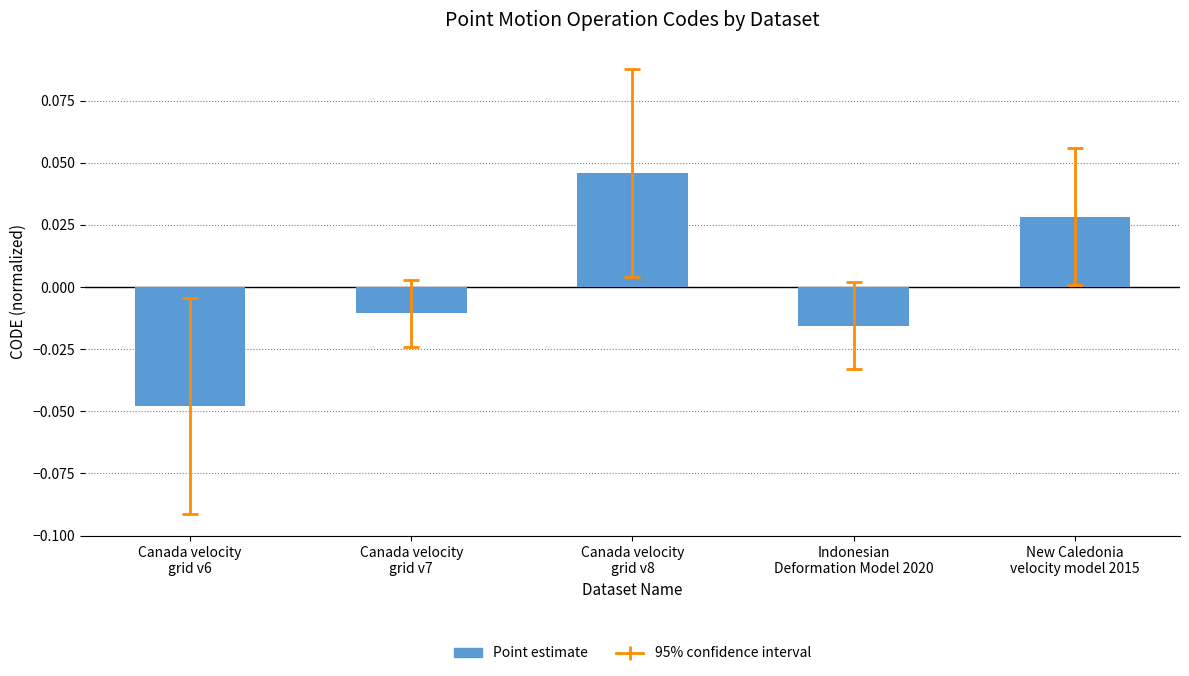

Which label corresponds to the largest value in the chart?

Canada velocity
grid v8